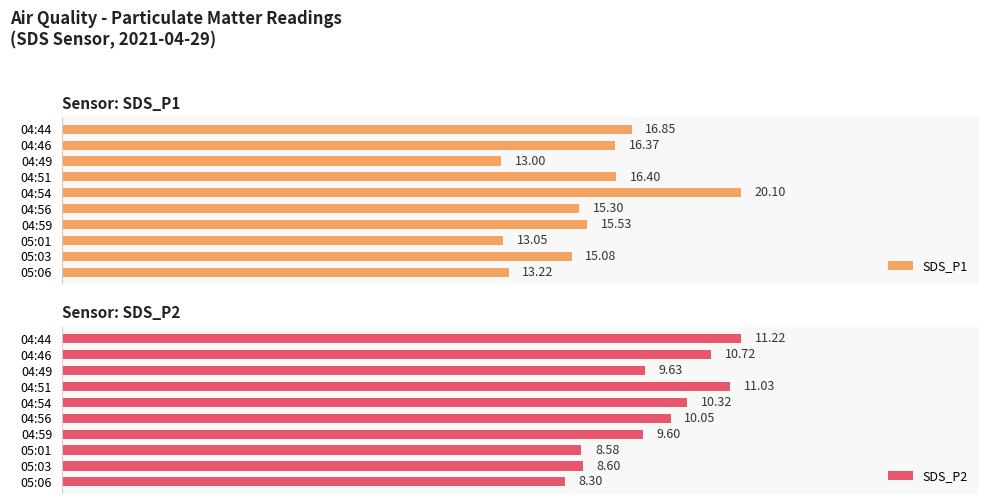

At which label is SDS_P1 closest to 16?

04:46